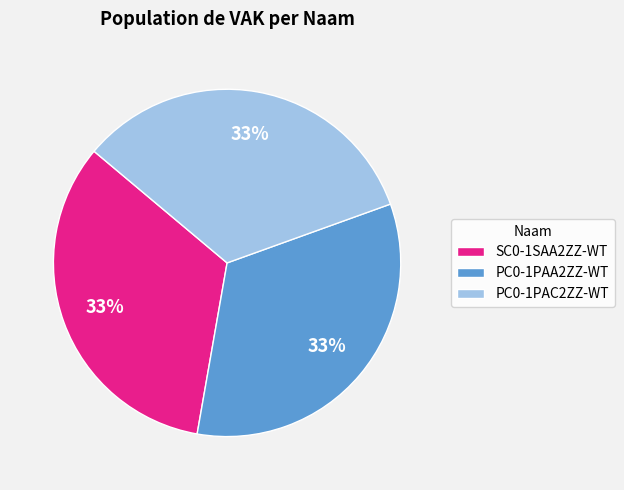

To the nearest percent, what percentage of the pie is PC0-1PAA2ZZ-WT?

33%